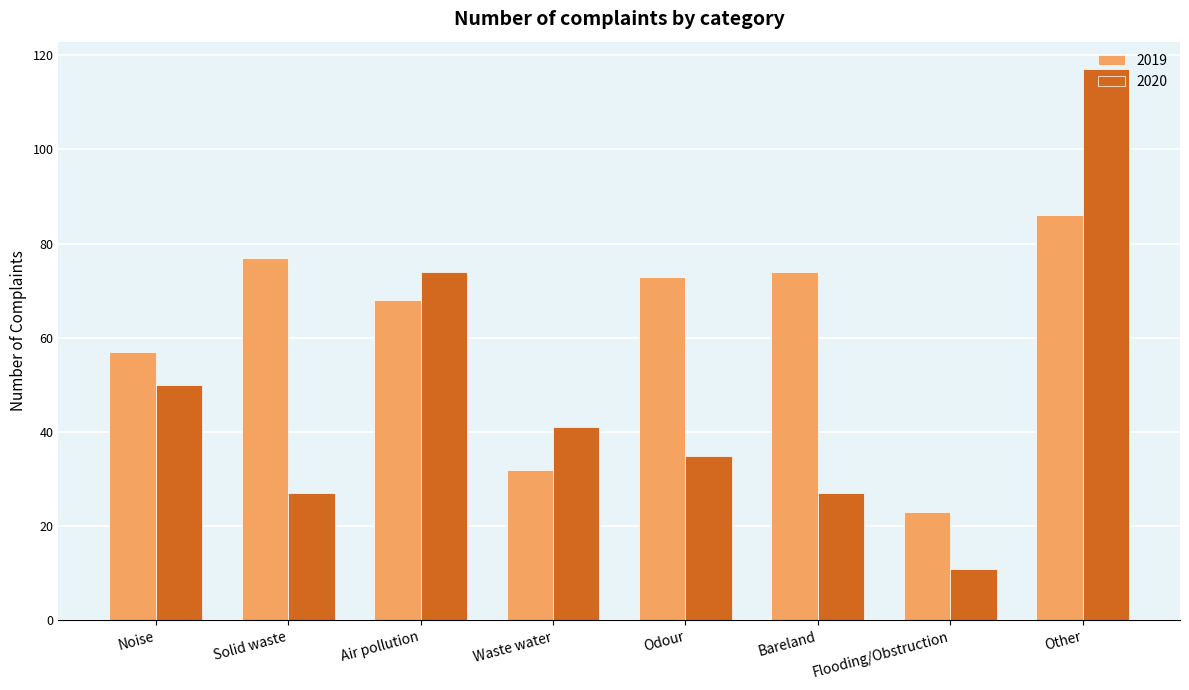

What is the label of the 1st bar from the left?

Noise